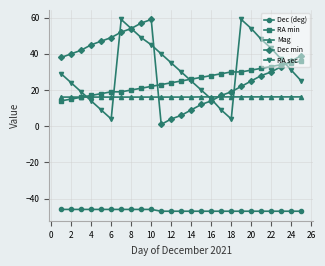

True or false: RA sec and Dec (deg) intersect in this chart.

False